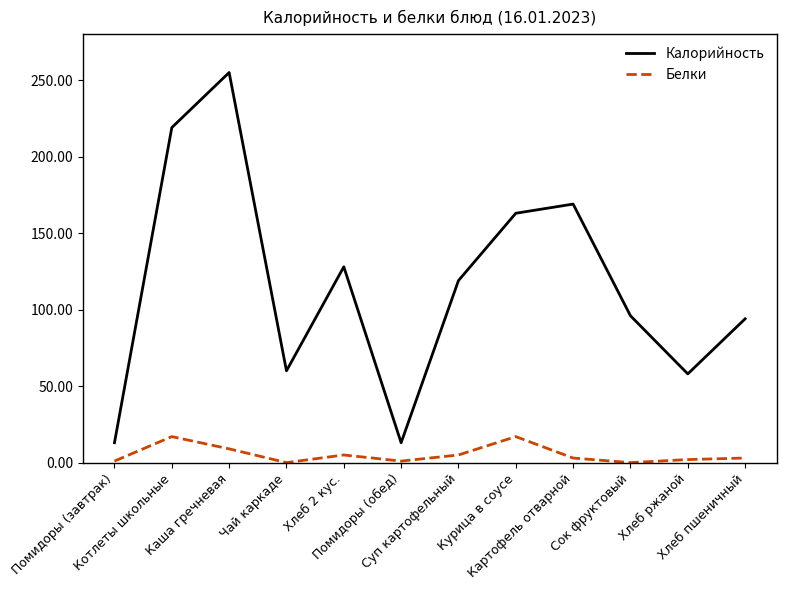

True or false: Белки and Калорийность cross at least once.

False